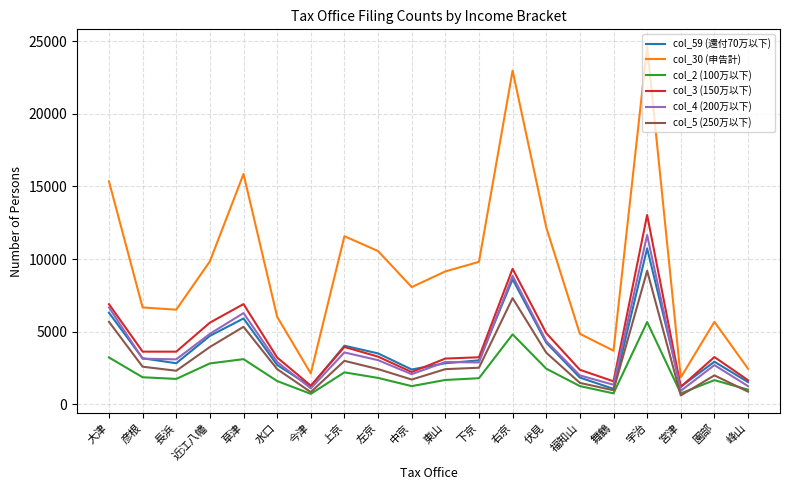

The value of col_4 (200万以下) at 大津 is 6669. True or false?

True